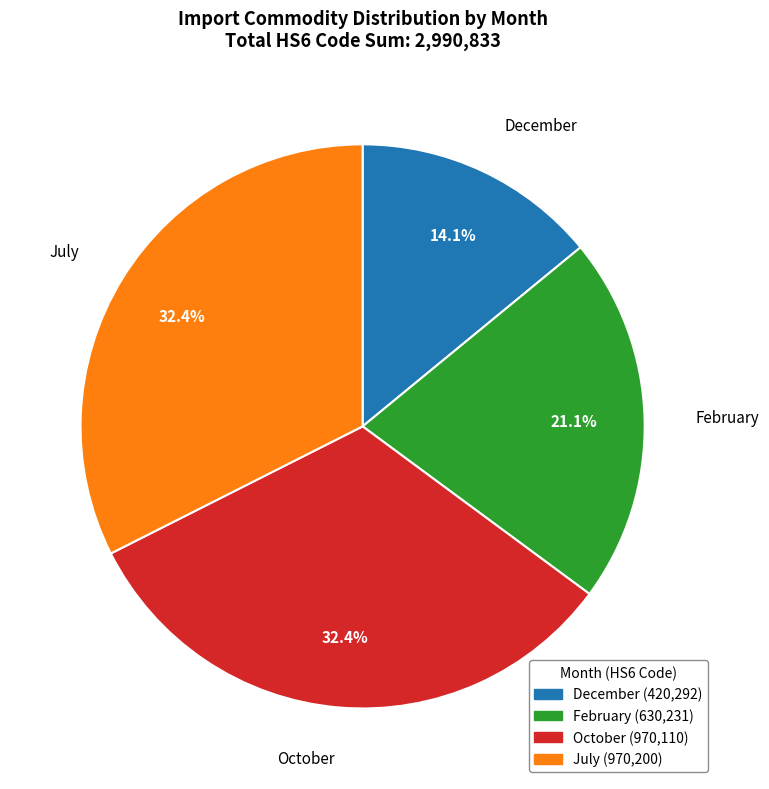

To the nearest percent, what is the difference between the largest and smallest slice percentages?

18%